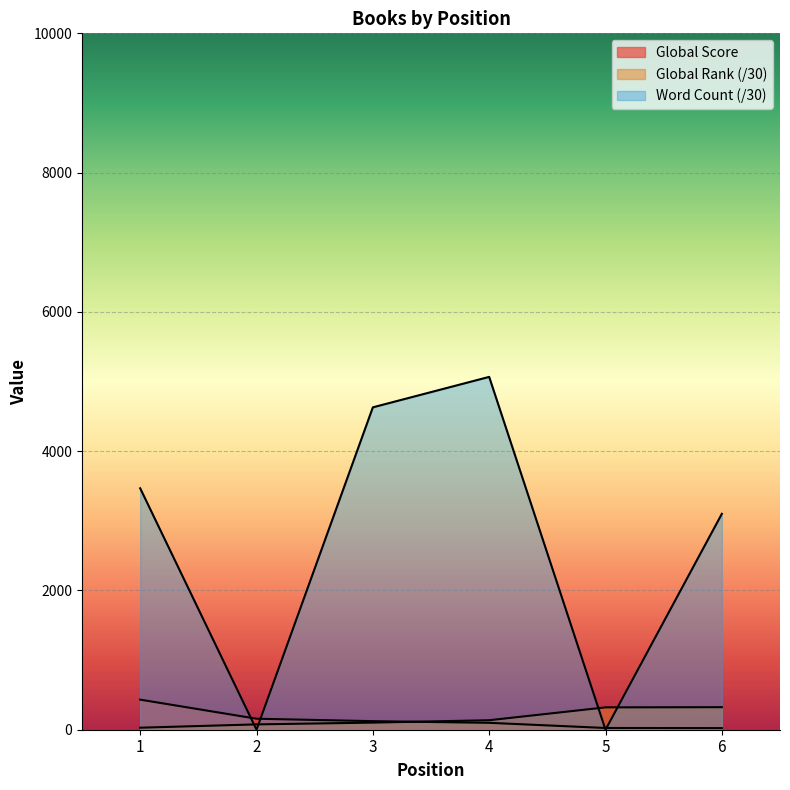

Between which two adjacent categories do Word Count and Global Rank first intersect?

1 and 2